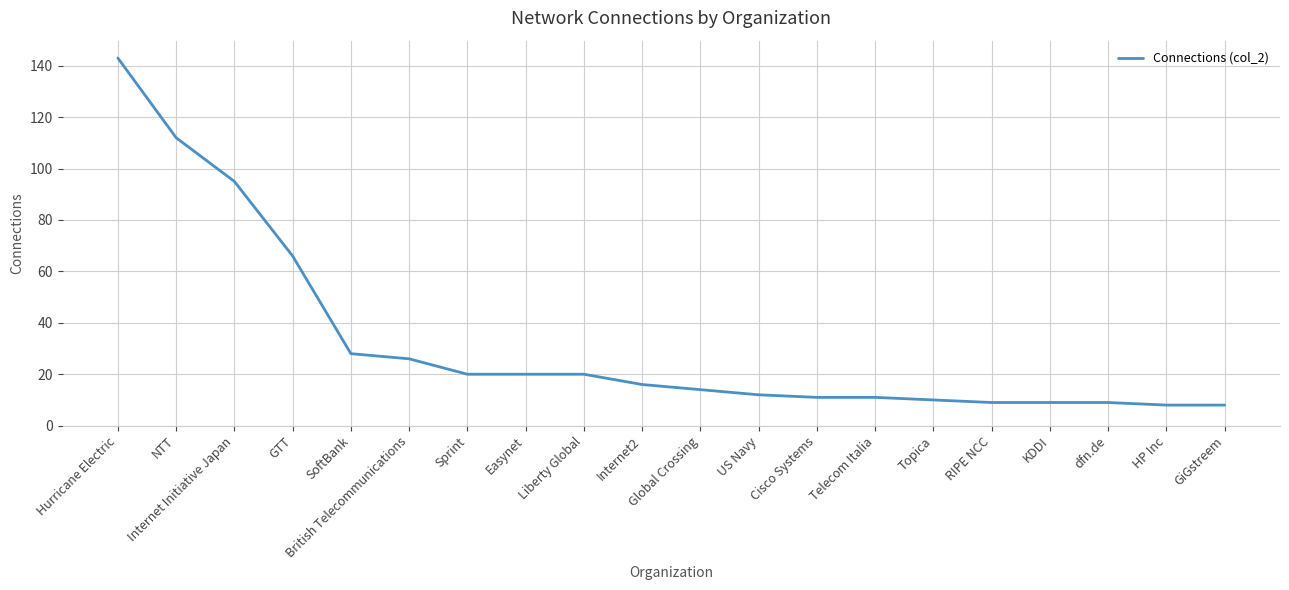

How many lines are shown in the chart?

1